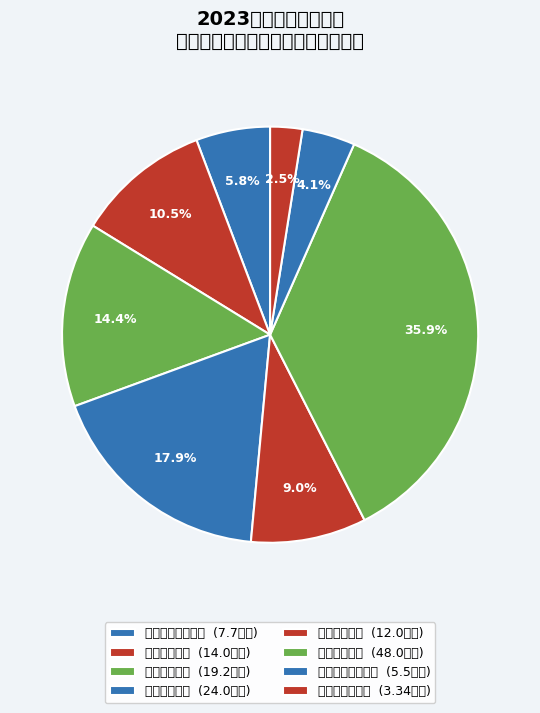

Does 人民调解案卷补 account for over 50% of the chart?

No